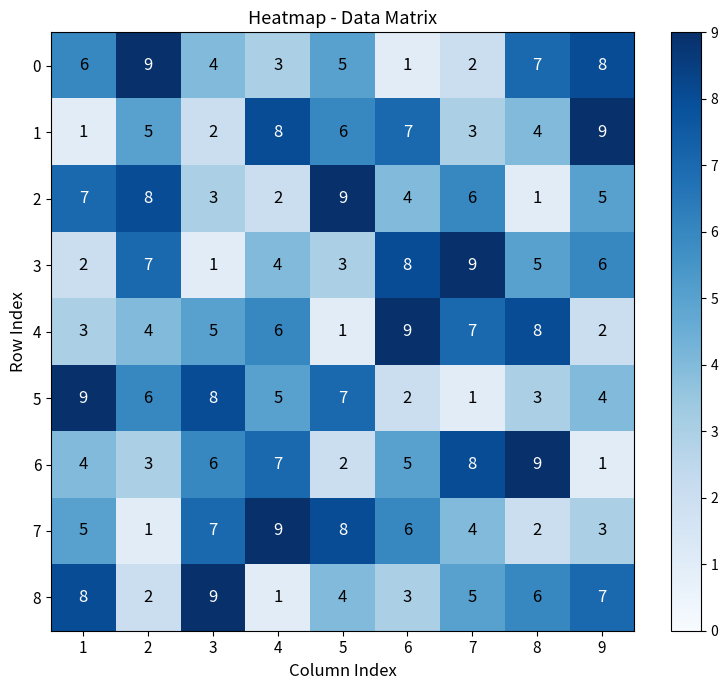

What is the average value of the 8 series?

5